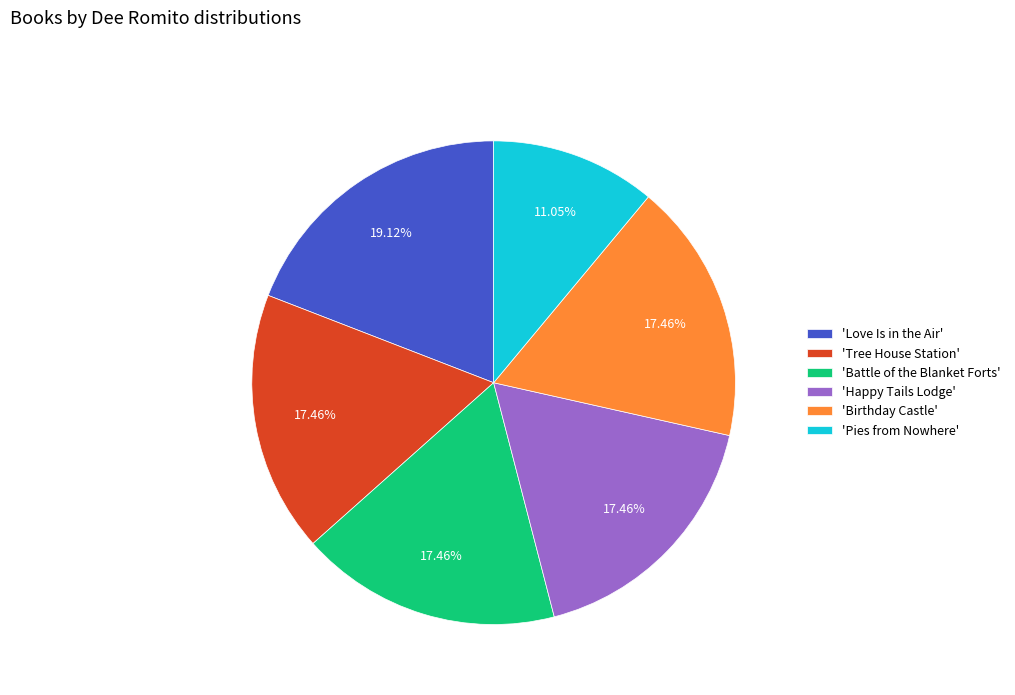

Approximately how many times larger is the value at 'Happy Tails Lodge' compared to 'Tree House Station'?

1.0